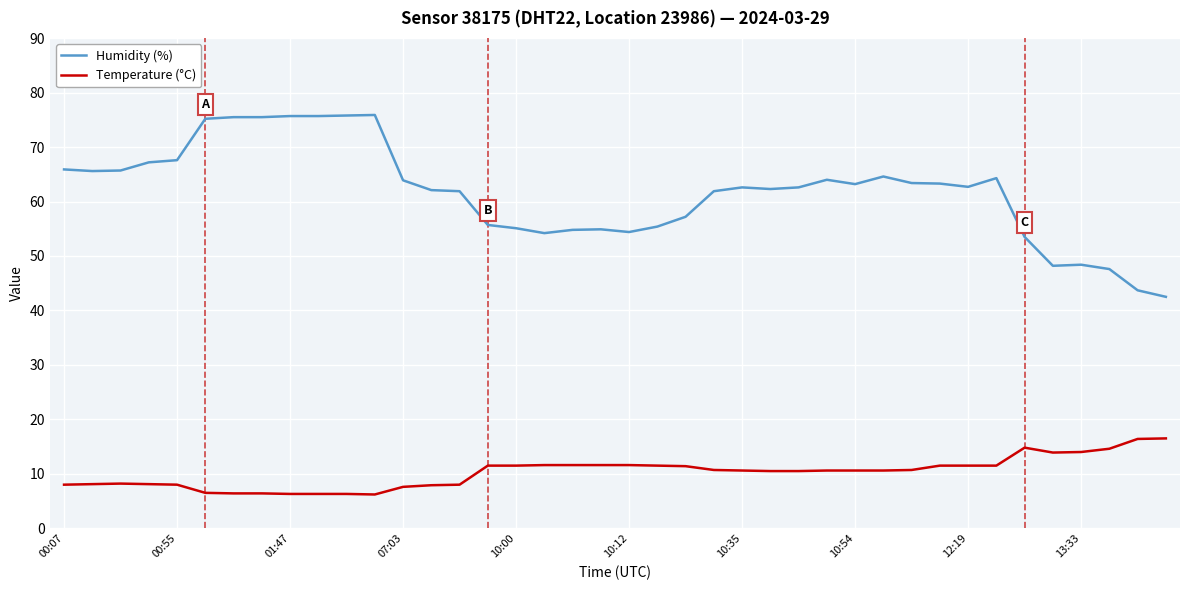

Rank the series by their average value, from lowest to highest.

Temperature (°C), Humidity (%)